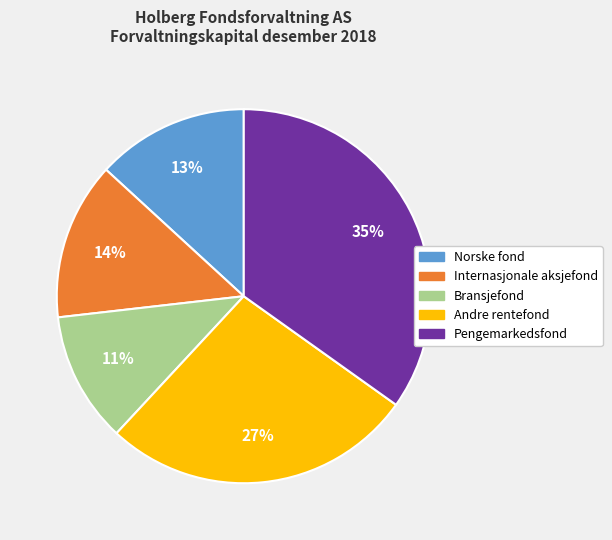

To the nearest percent, what is the difference between the Andre rentefond and Pengemarkedsfond slice percentages?

8%